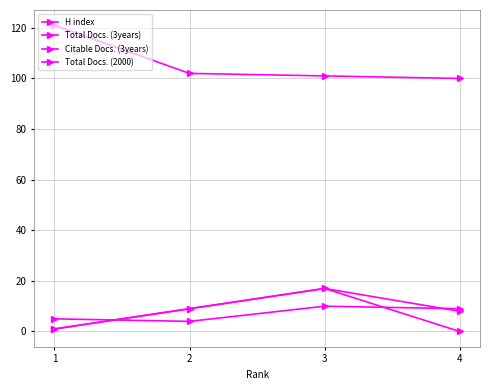

What is the average value of the H index series?

106